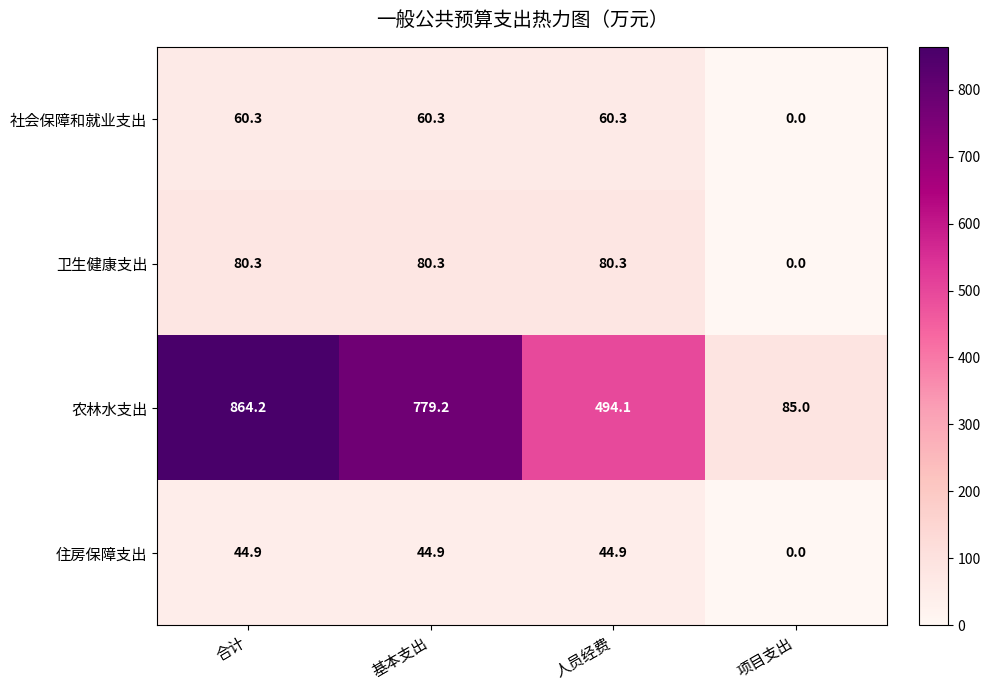

Which series has the largest range (max minus min)?

农林水支出